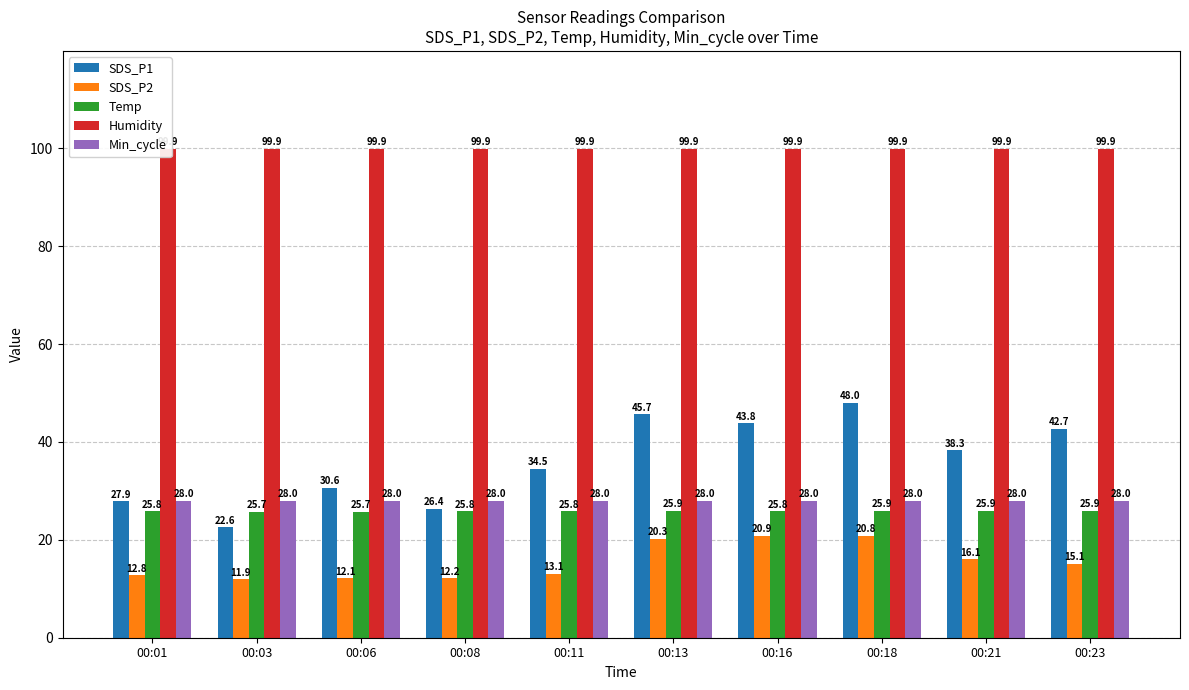

Which series changed the most between 00:01 and 00:06?

SDS_P1